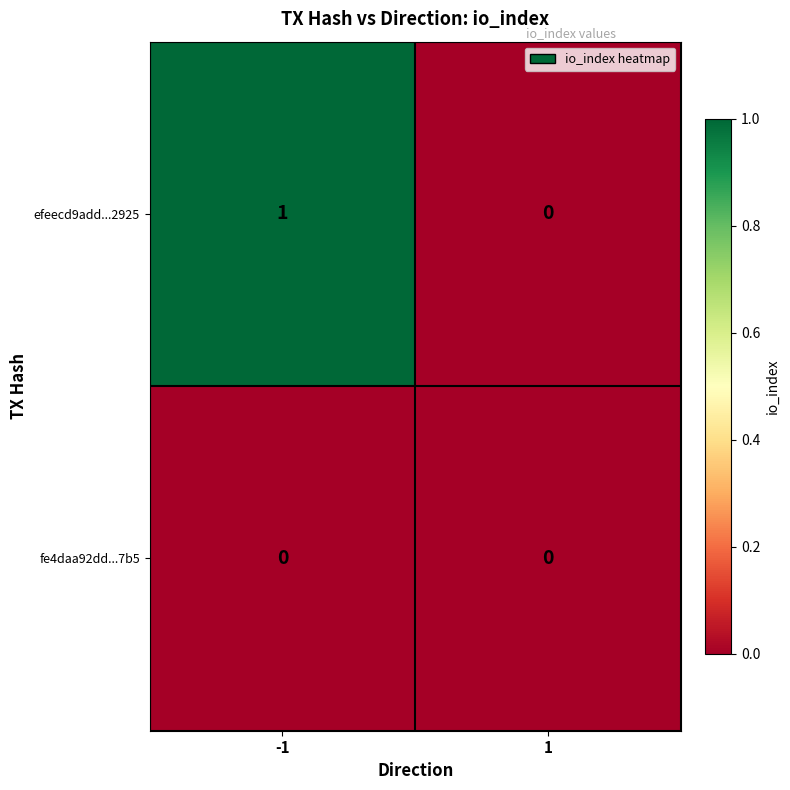

True or false: fe4daa92dd...7b5 has a value of 0 at 1.

True